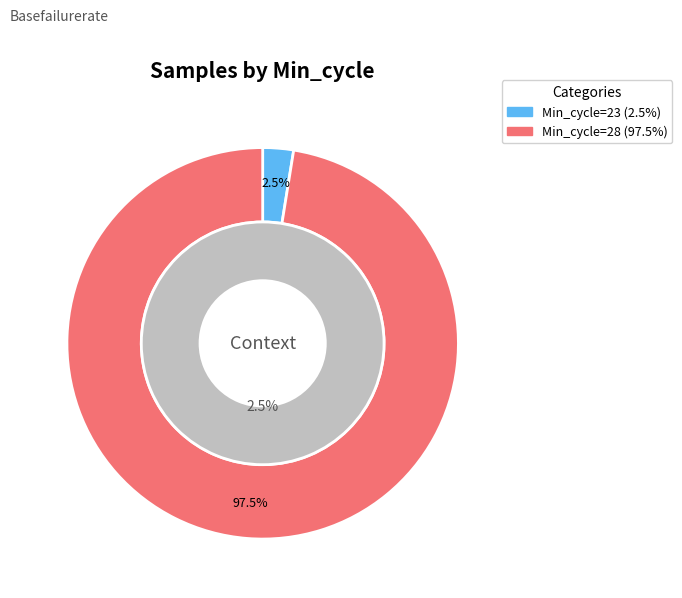

Is it true that 28 is 1% of the pie?

False